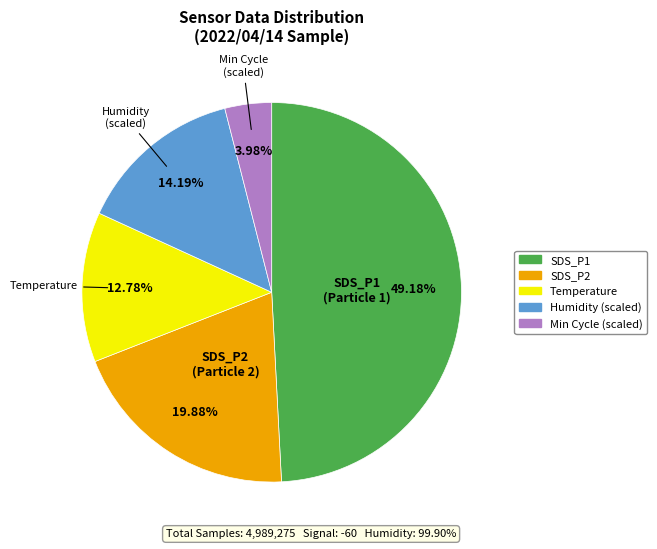

To the nearest percent, what is the average slice percentage?

20%